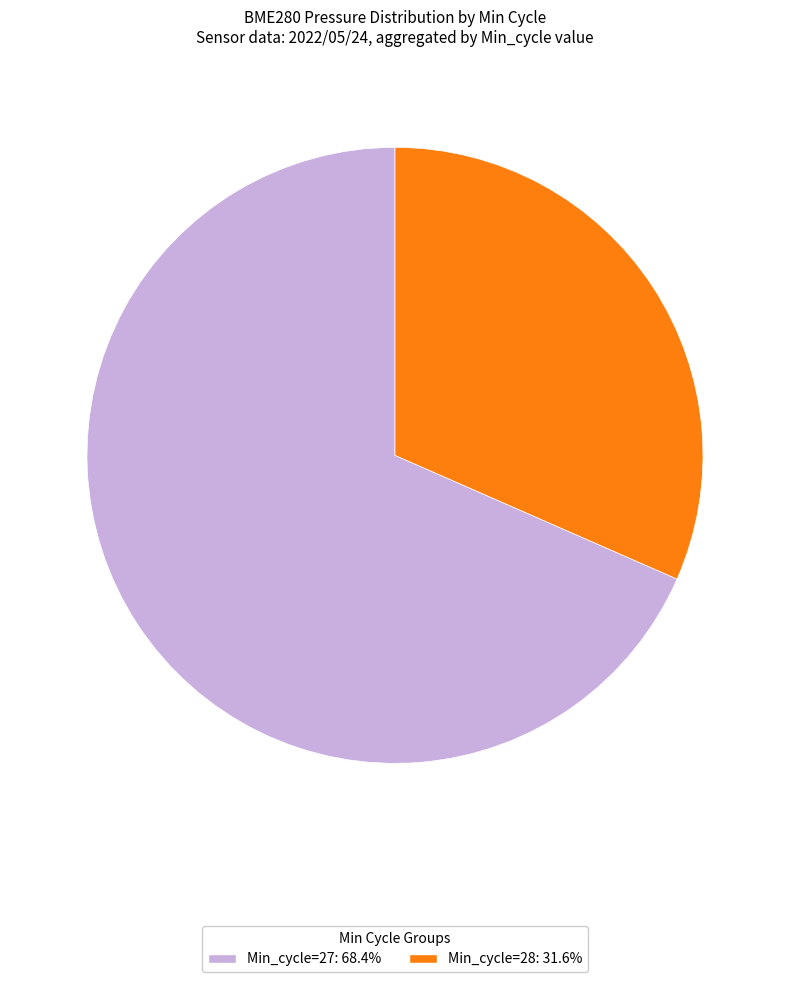

Is there a majority slice in this chart?

Yes